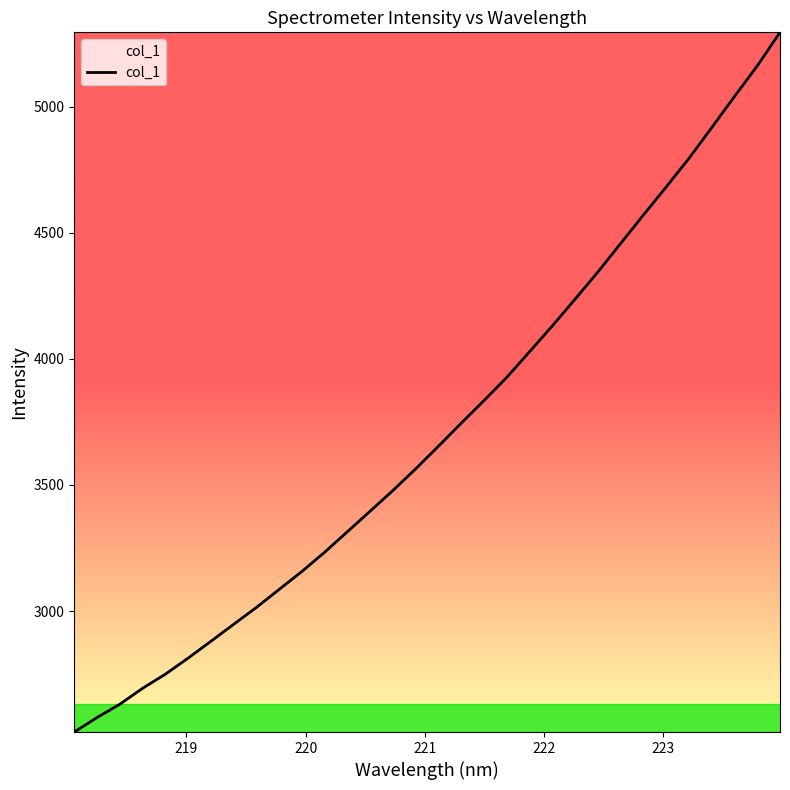

What is the difference between the maximum and minimum values?

2775.4